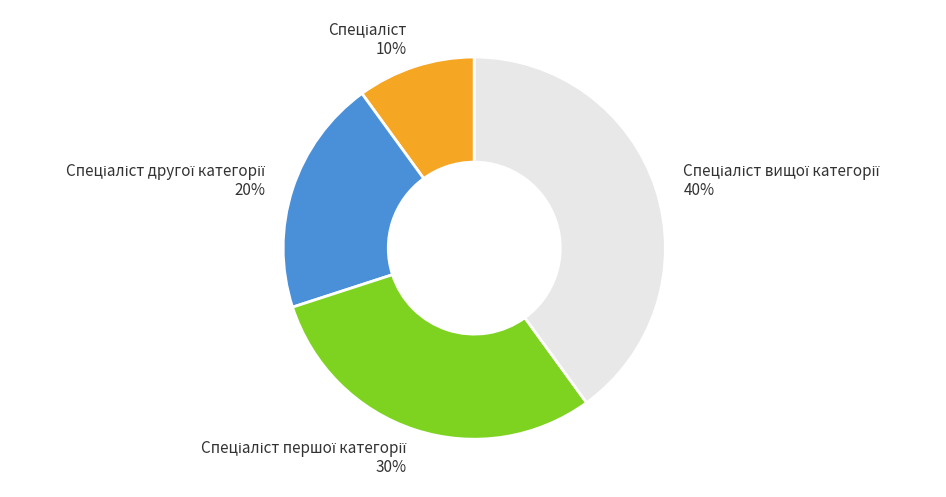

Is there any slice that represents more than half of the pie?

No